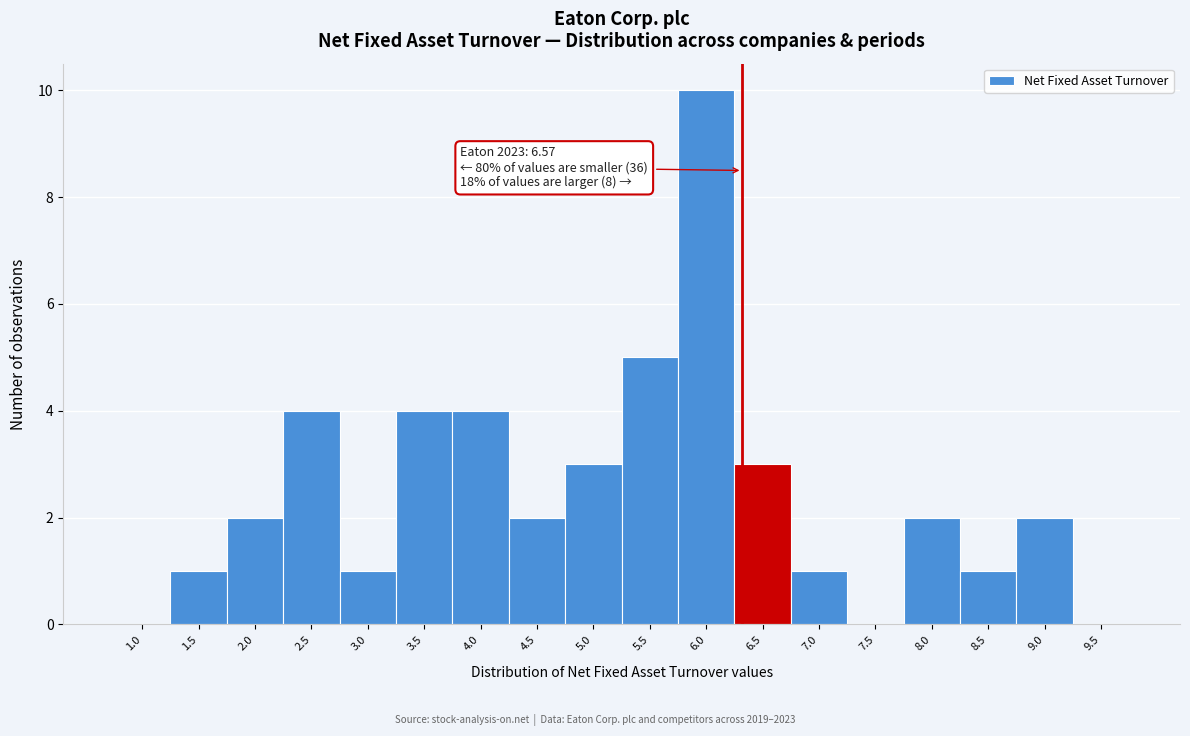

Reading left to right, what are all the values shown in this chart?

1.0=0	1.5=1	2.0=2	2.5=4	3.0=1	3.5=4	4.0=4	4.5=2	5.0=3	5.5=5	6.0=10	6.5=3	7.0=1	7.5=0	8.0=2	8.5=1	9.0=2	9.5=0